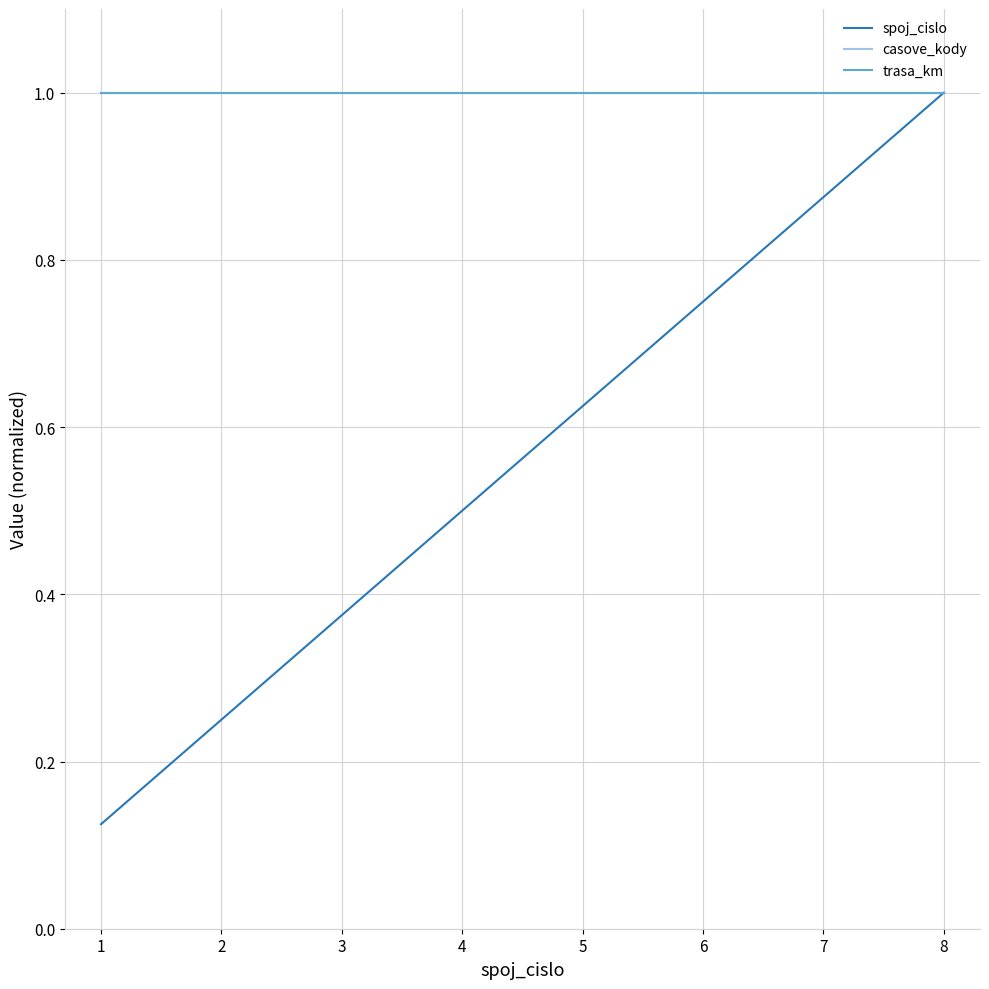

Does the chart display data point markers on the line(s)?

No